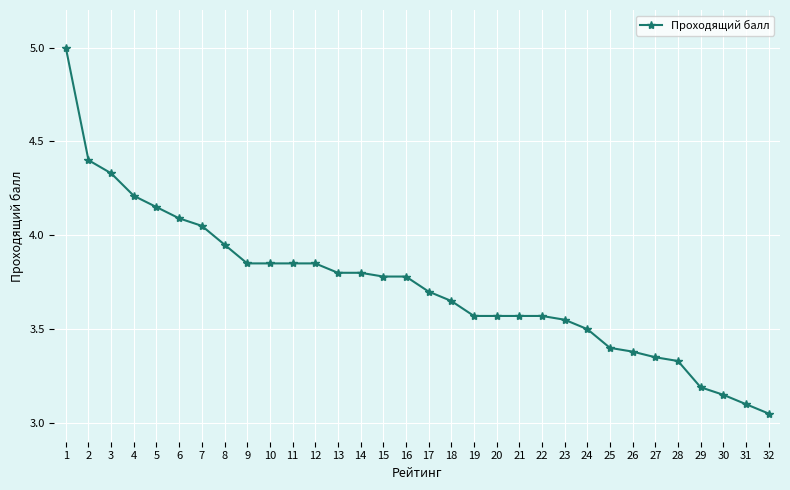

True or false: the data shows 5.7 at 2.

False